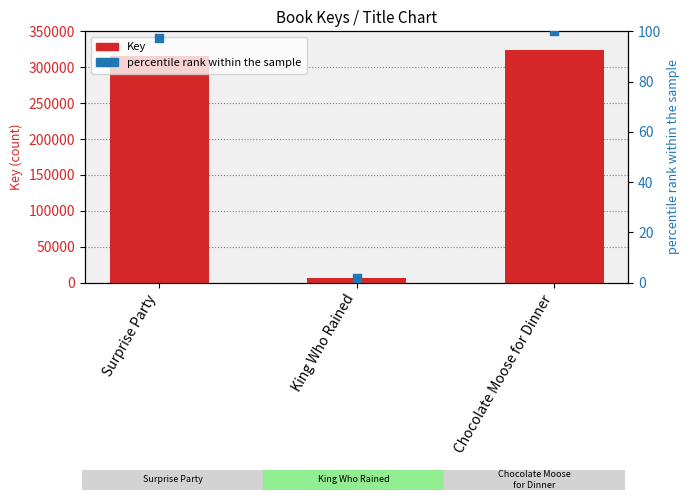

Which series has the largest Y range (max minus min)?

Key